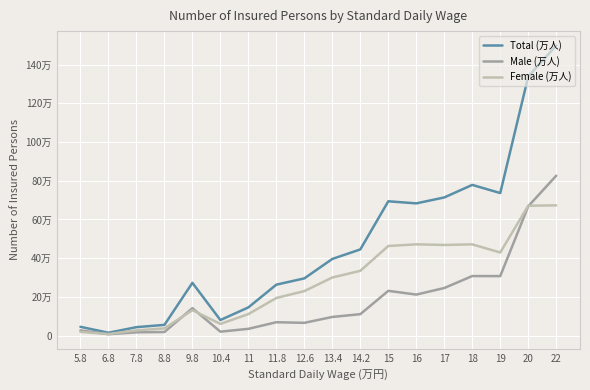

What position from the left is 7.8?

3